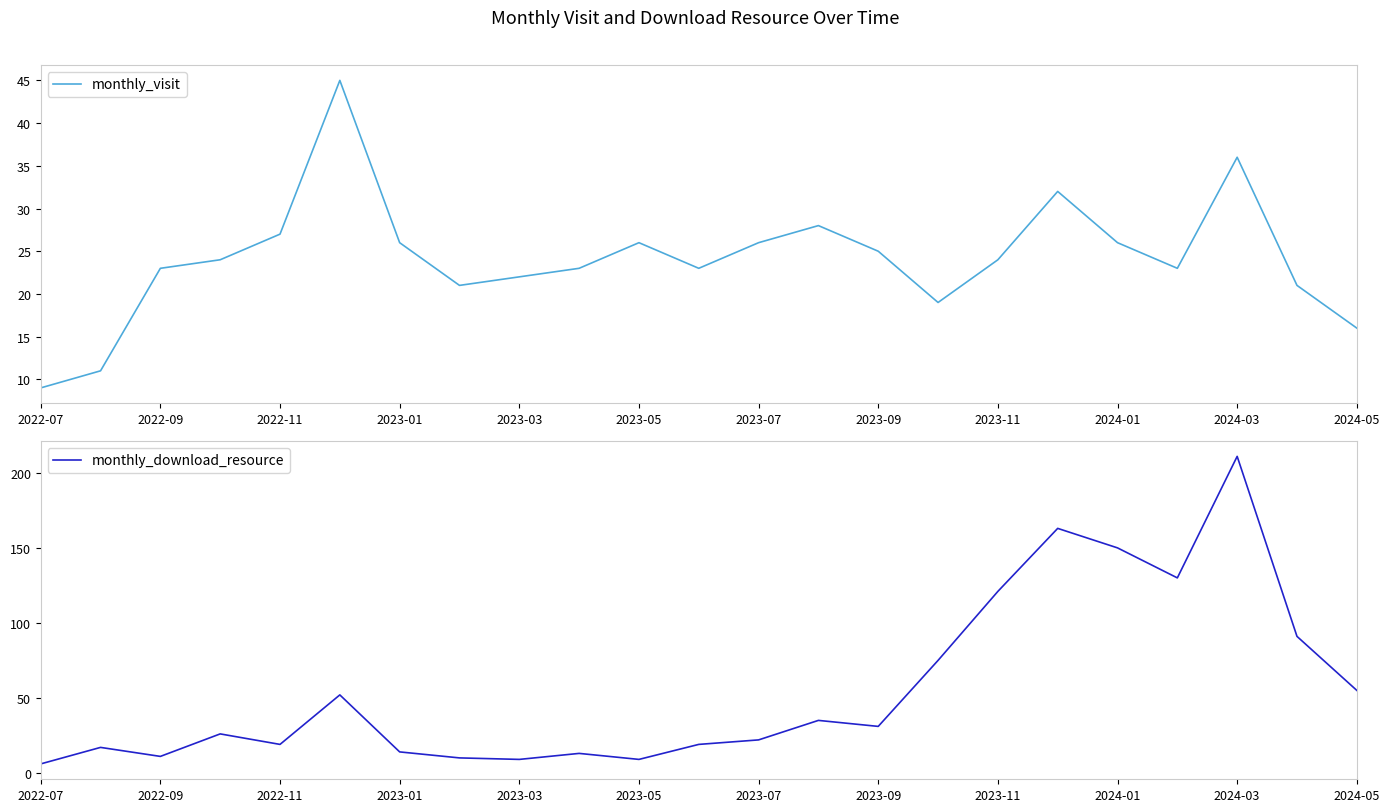

Which category has the lowest value in the monthly_visit series?

2022-07